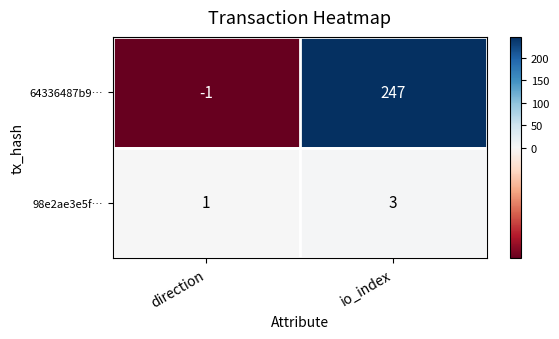

At which label is 64336487b9… closest to 123?

direction